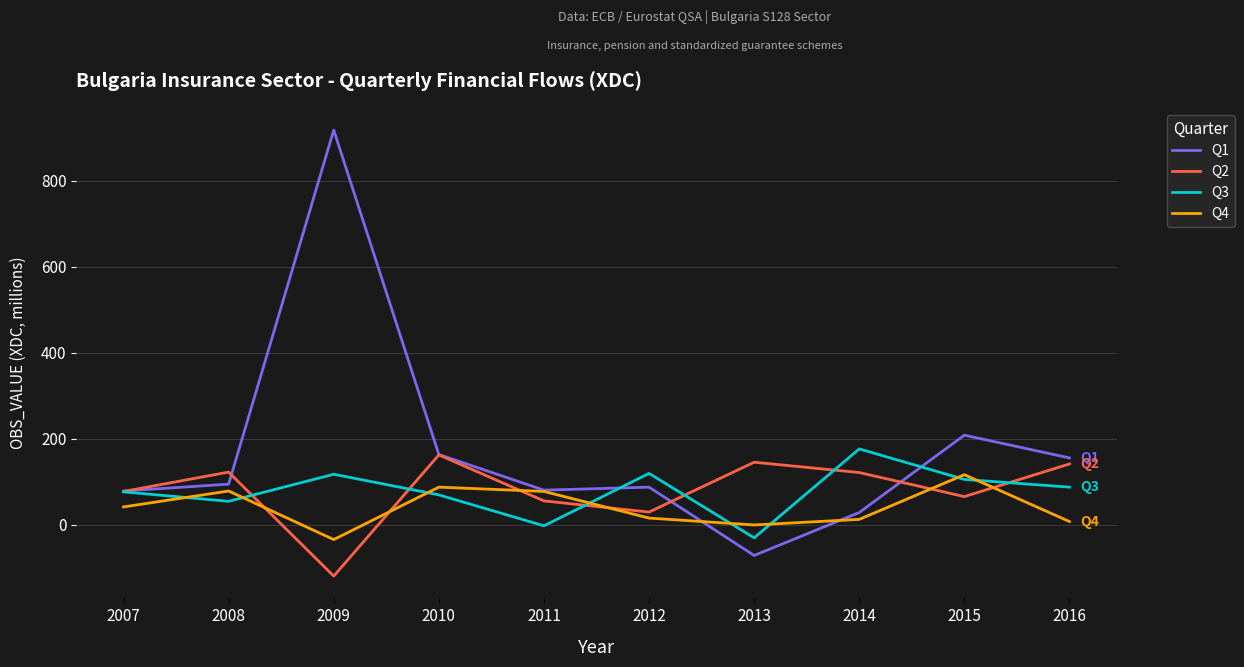

What is the total value across all series at 2014?

337